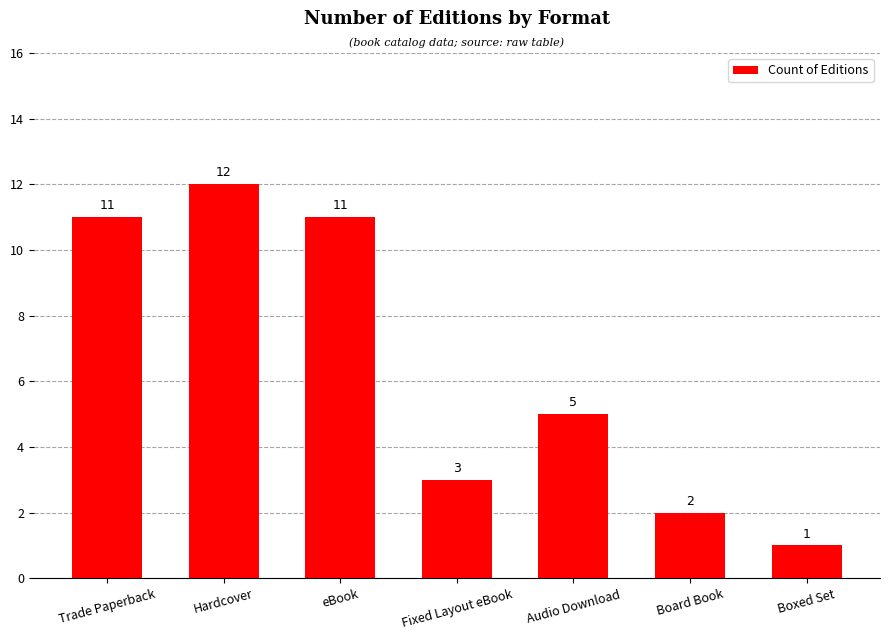

What is the value of the 3rd bar from the left?

11